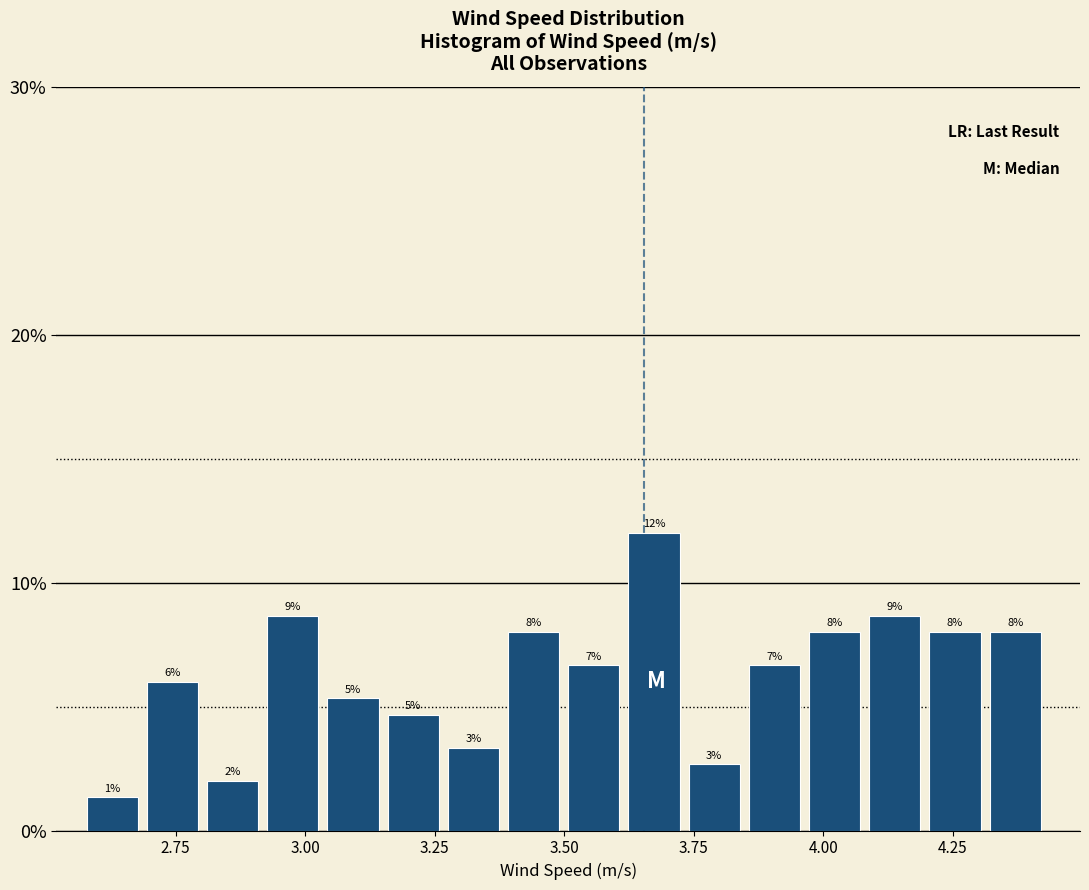

Around what value on the x-axis is the tallest bar? Give the approximate position of its centre, as read against the axis.

3.65